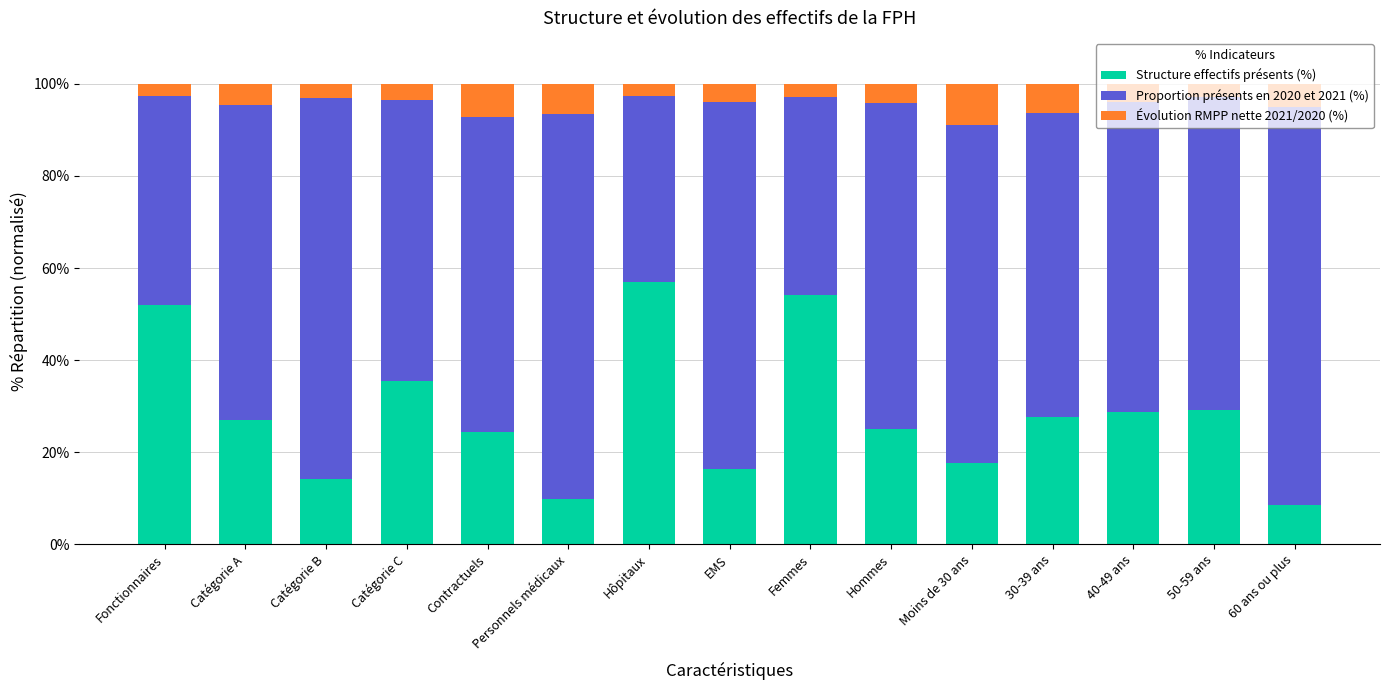

What is the maximum value for Structure effectifs présents (%)?

56.9